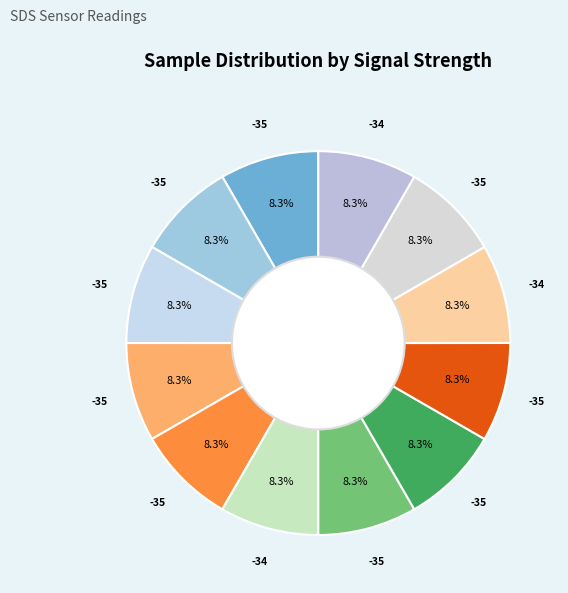

How many slices are in this pie chart?

12